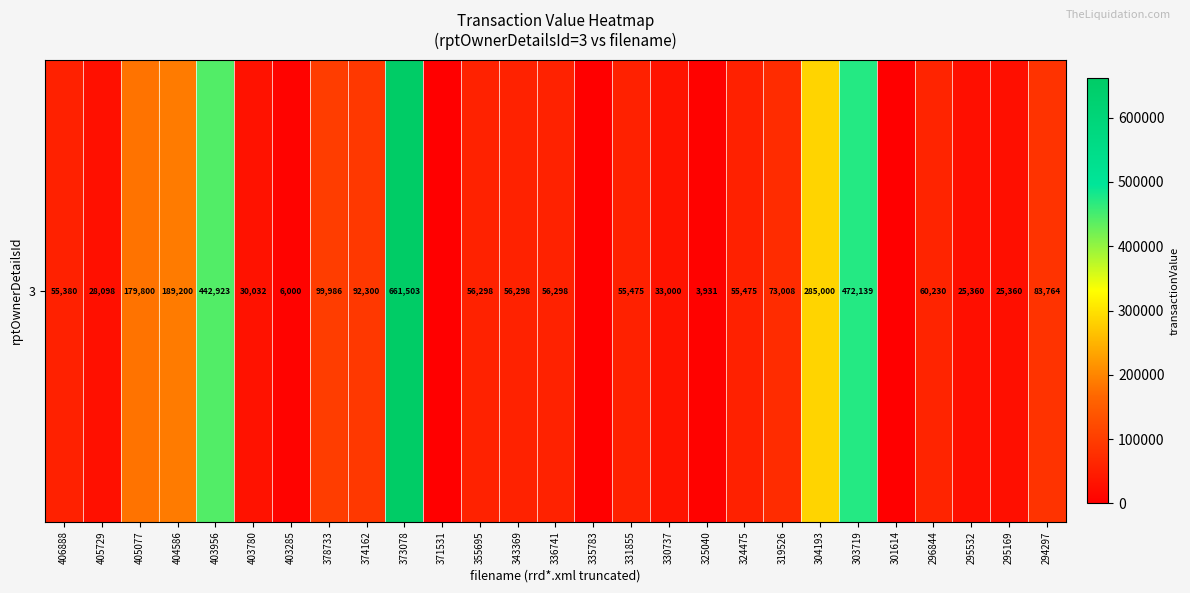

List the labels in order of value, largest first.

373078, 303719, 403956, 304193, 404586, 405077, 378733, 374162, 294297, 319526, 296844, 355695, 343369, 336741, 331855, 324475, 406888, 330737, 403780, 405729, 295532, 295169, 403285, 325040, 371531, 335783, 301614